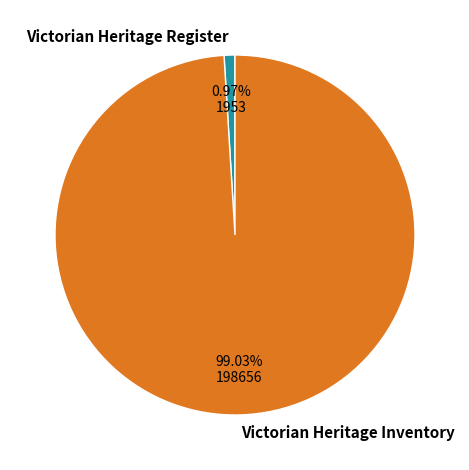

Which category has the biggest portion of the pie?

Victorian Heritage Inventory